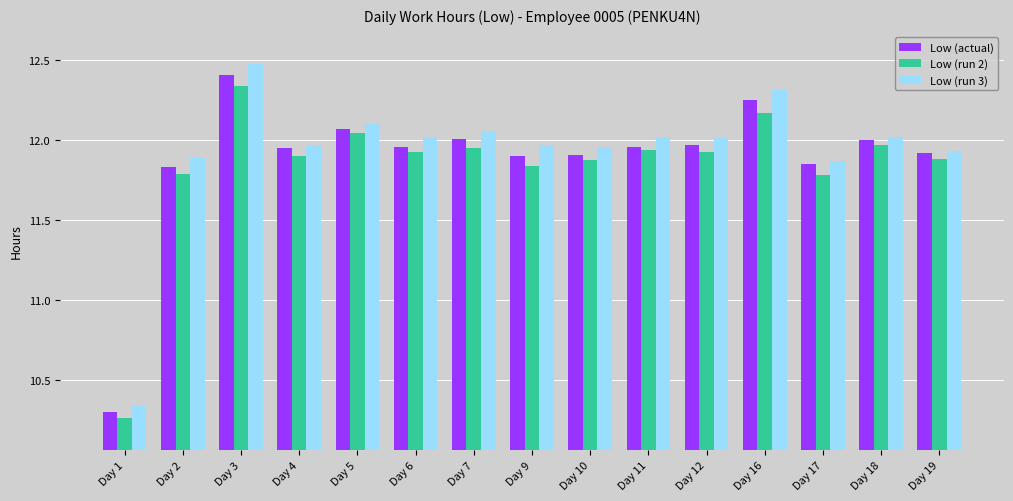

At which label does Low (run 2) first exceed 11?

Day 2